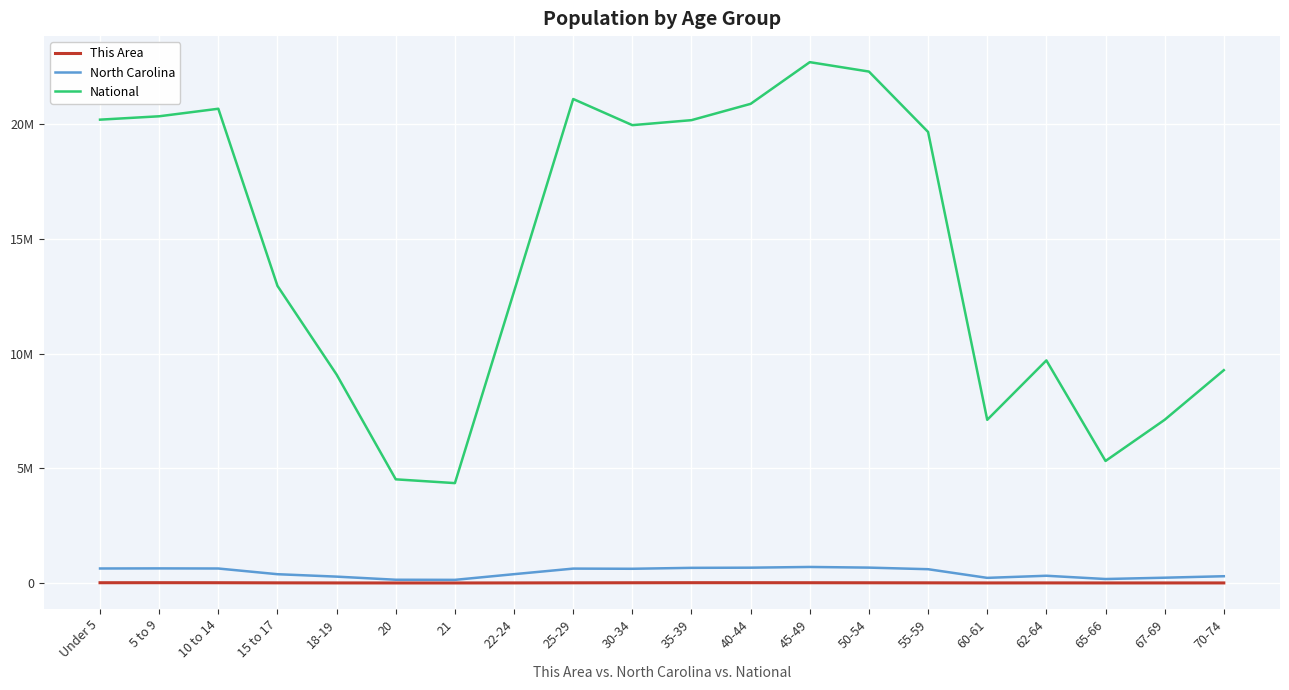

Which category has the highest value in the National series?

45-49